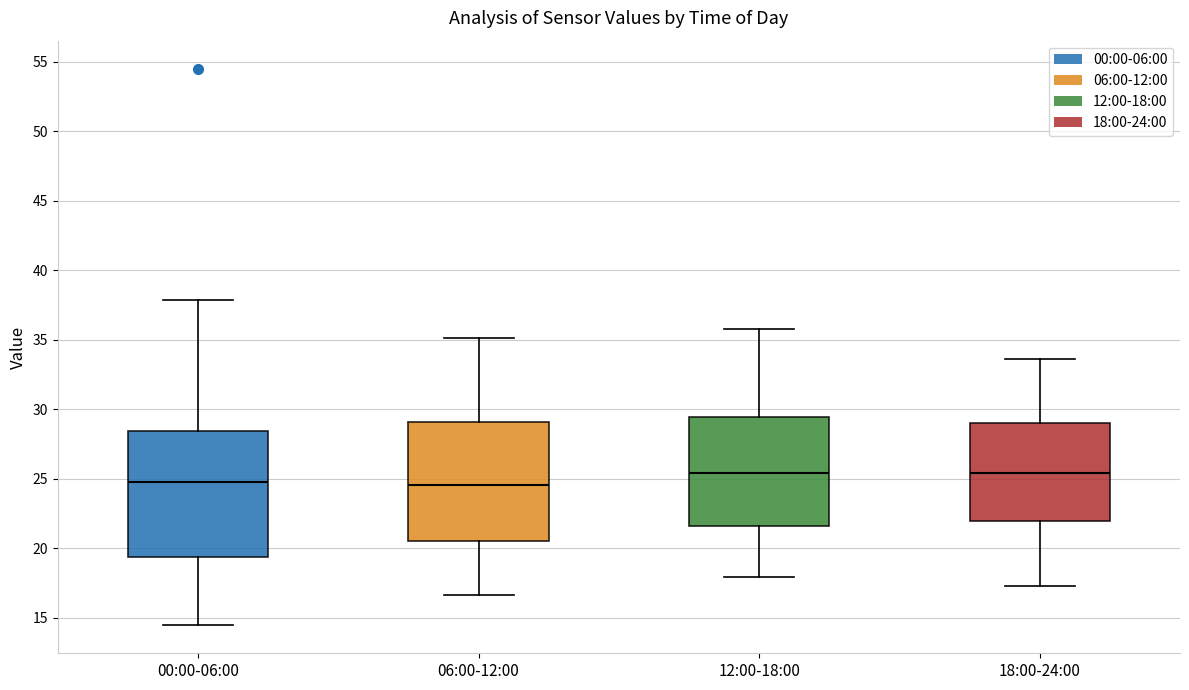

Reading left to right, read every box against the y-axis: the position of its median line, the range the box covers, and the ends of its whiskers. The values are not printed on the chart, so give them approximately, as read against the axis.

00:00-06:00: median 25.0, box 19.5 to 28.5, whiskers 14.5 to 38.0
06:00-12:00: median 24.5, box 20.5 to 29.0, whiskers 16.5 to 35.0
12:00-18:00: median 25.5, box 21.5 to 29.5, whiskers 18.0 to 36.0
18:00-24:00: median 25.5, box 22.0 to 29.0, whiskers 17.5 to 33.5